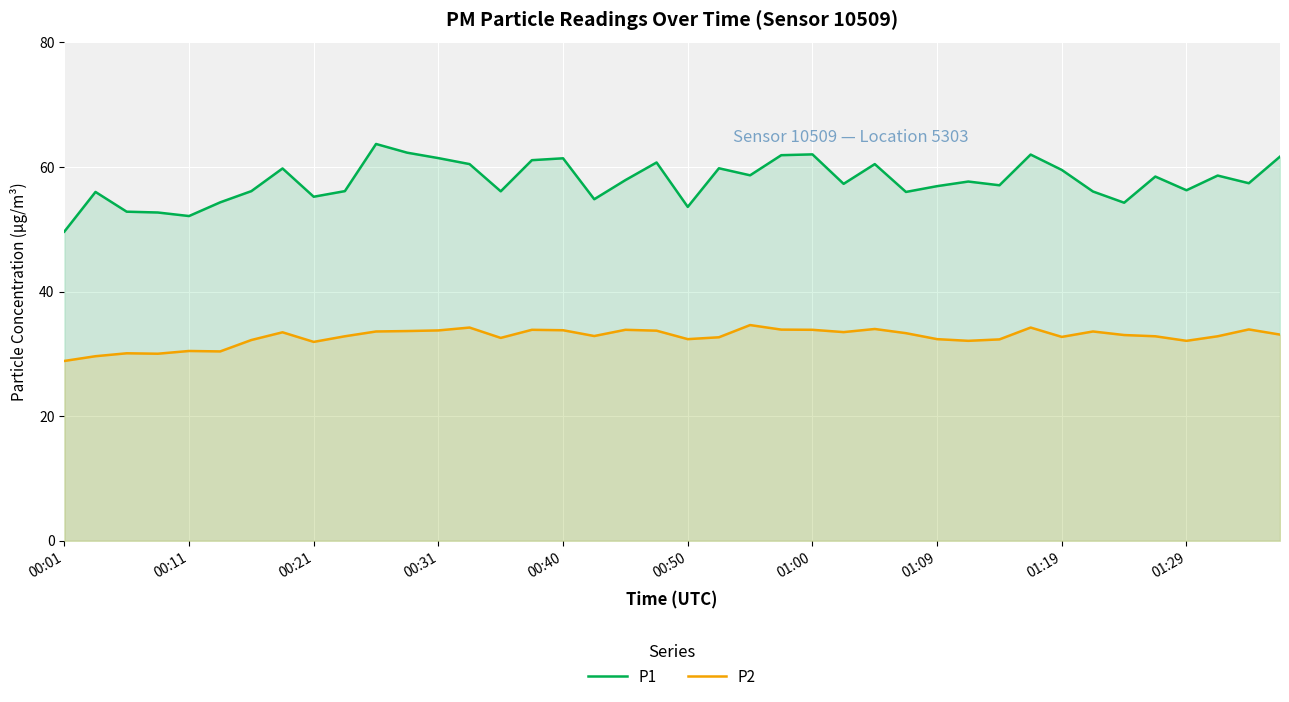

Which series changed the most between 00:31 and 00:50?

P1